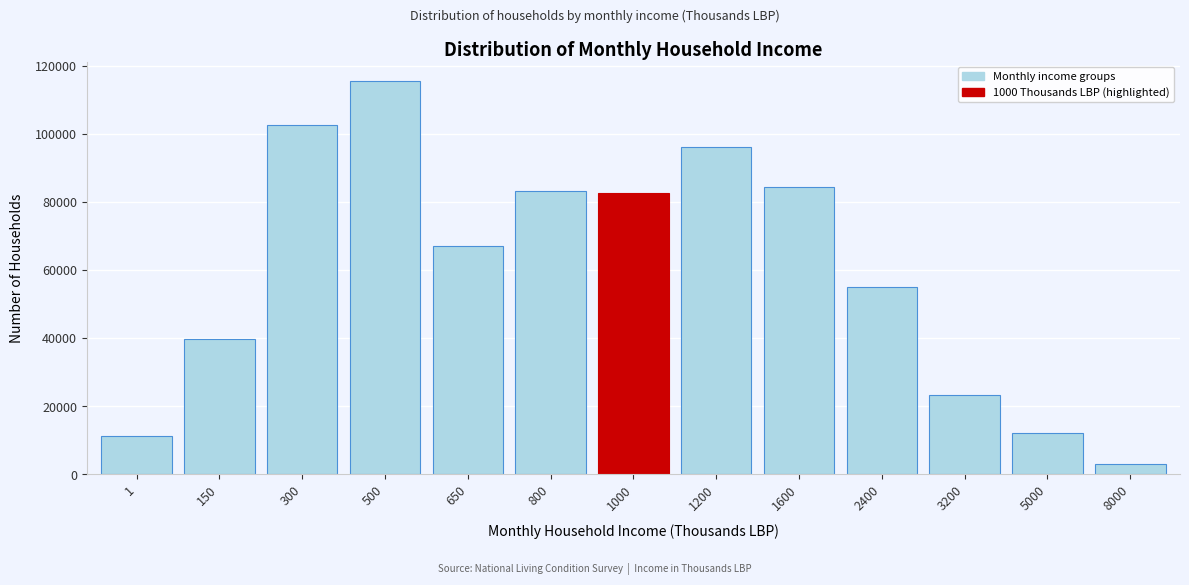

What is the average value?

59678